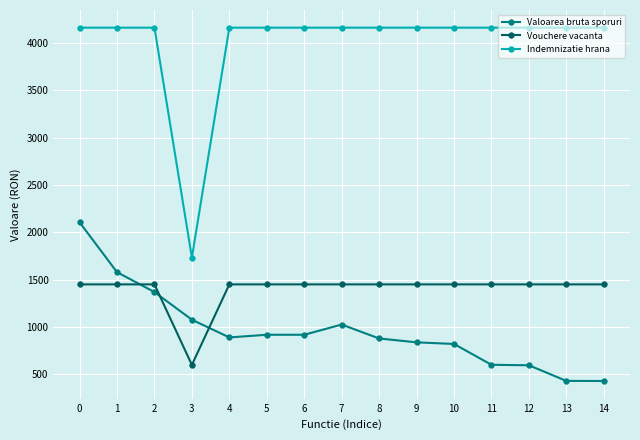

At 3, list the series in order from largest to smallest.

Indemnizatie hrana, Valoarea bruta sporuri, Vouchere vacanta